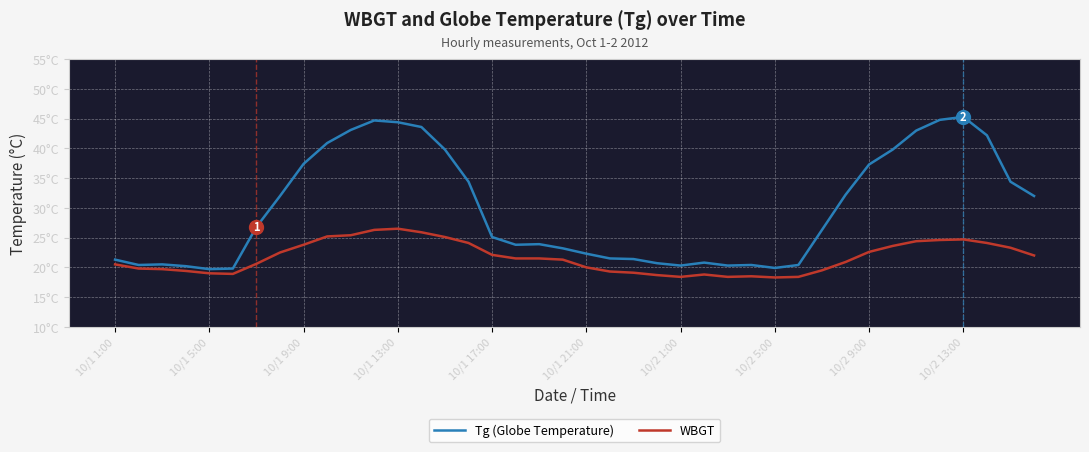

True or false: Tg (Globe Temperature) and WBGT cross at least once.

False